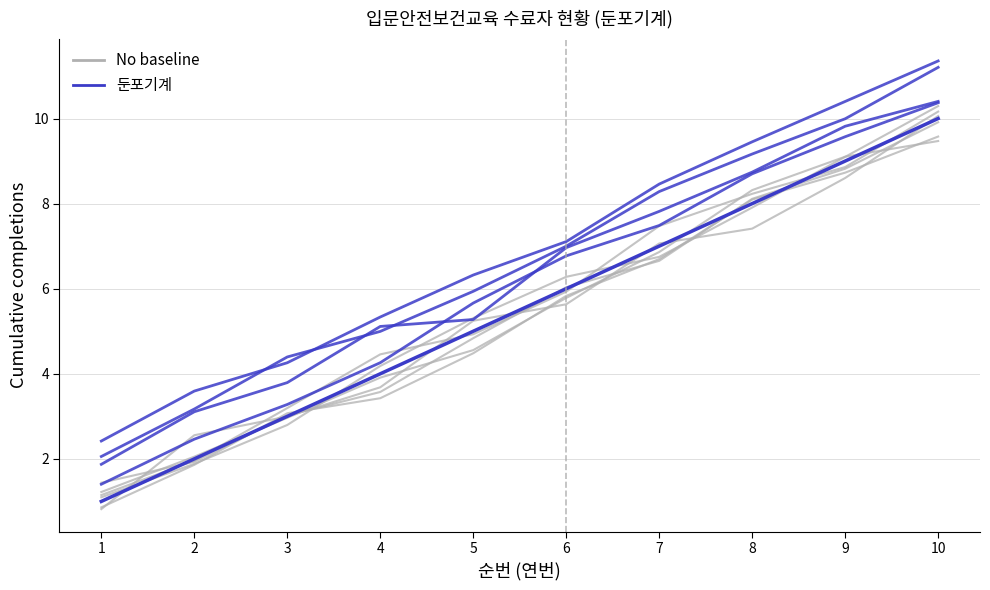

How many values in the 둔포기계 series are below 6?

5